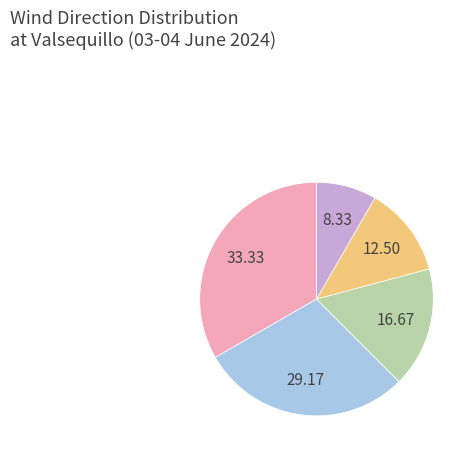

Is there any slice that represents more than half of the pie?

No